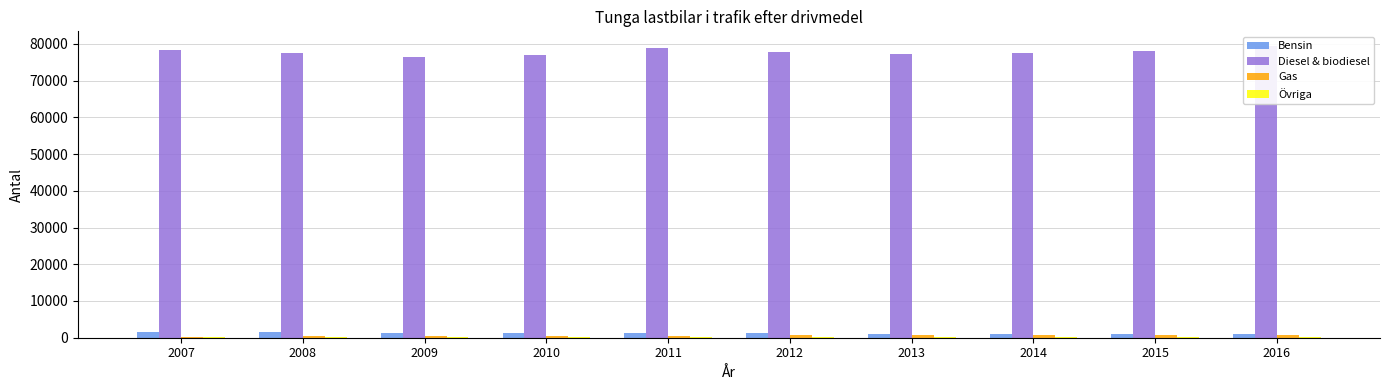

List the series in order of their peak value, lowest first.

Övriga, Gas, Bensin, Diesel & biodiesel